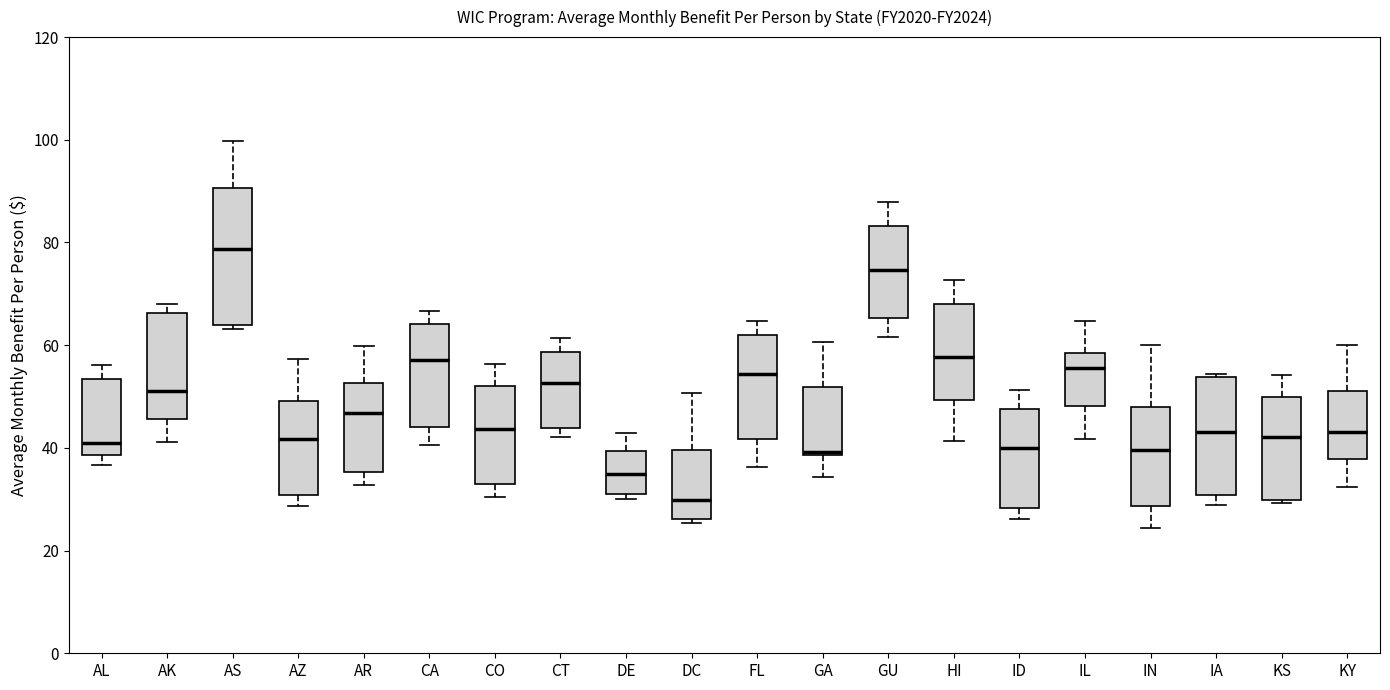

Which box's median line is the highest?

AS